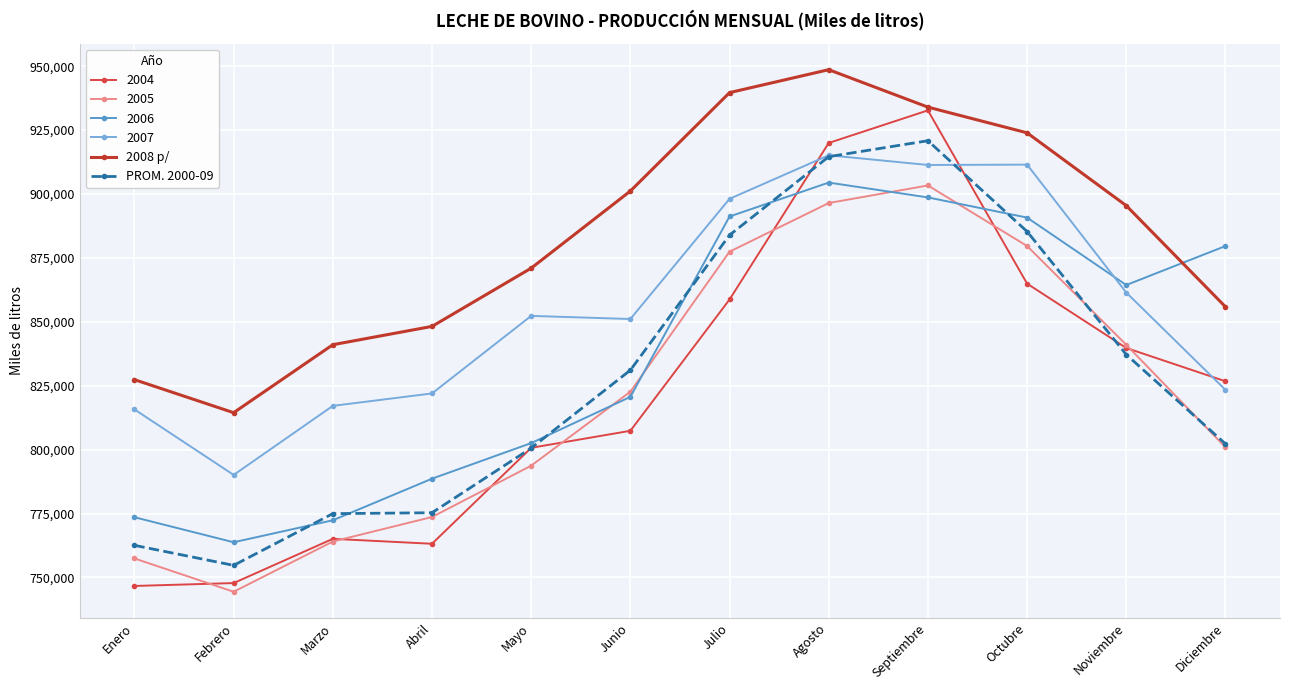

The value of 2008 p/ at Febrero is 814461. True or false?

True